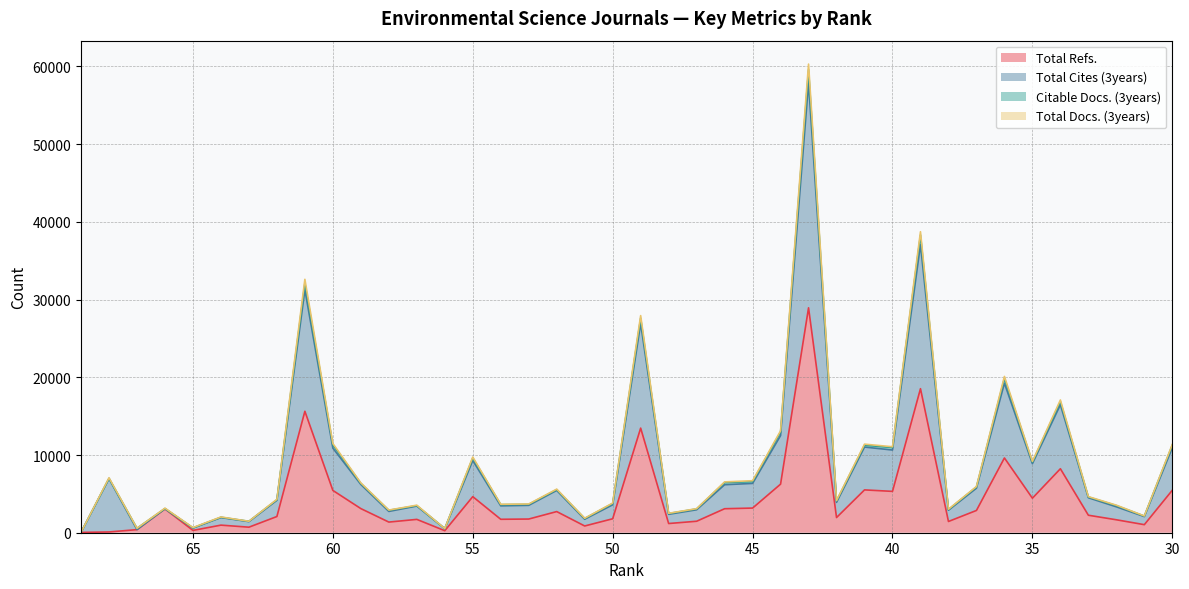

Is it true that Total Refs. equals 3095 at 62?

False